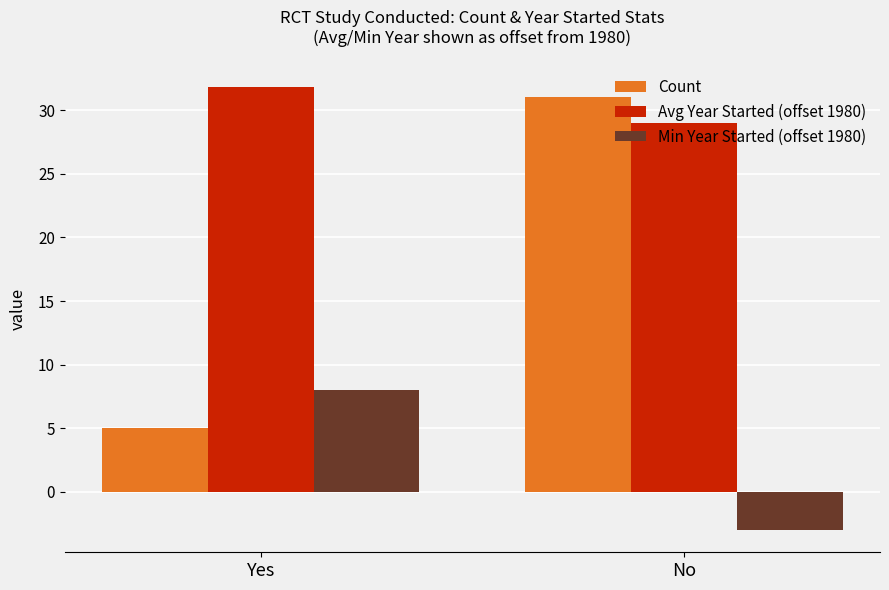

Are the bars grouped side by side (vs. stacked)?

Yes